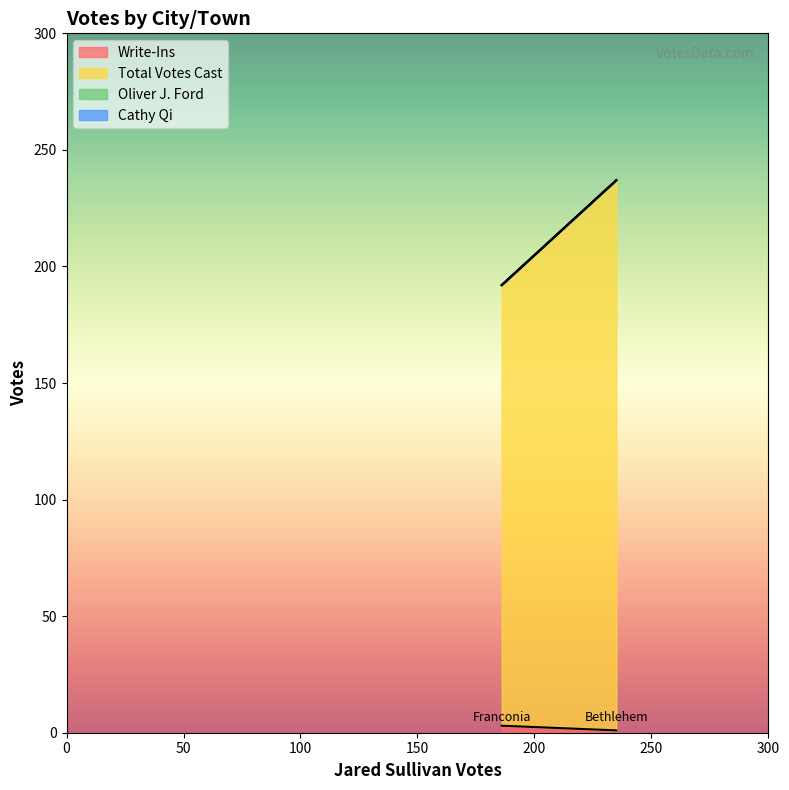

Which series changed the most between Bethlehem and Franconia?

Total Votes Cast